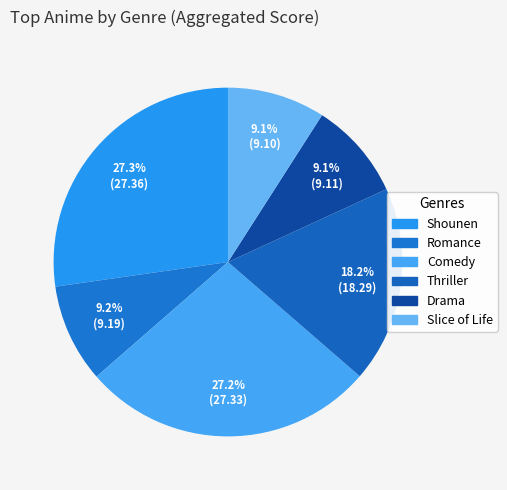

How many slices are in this pie chart?

6